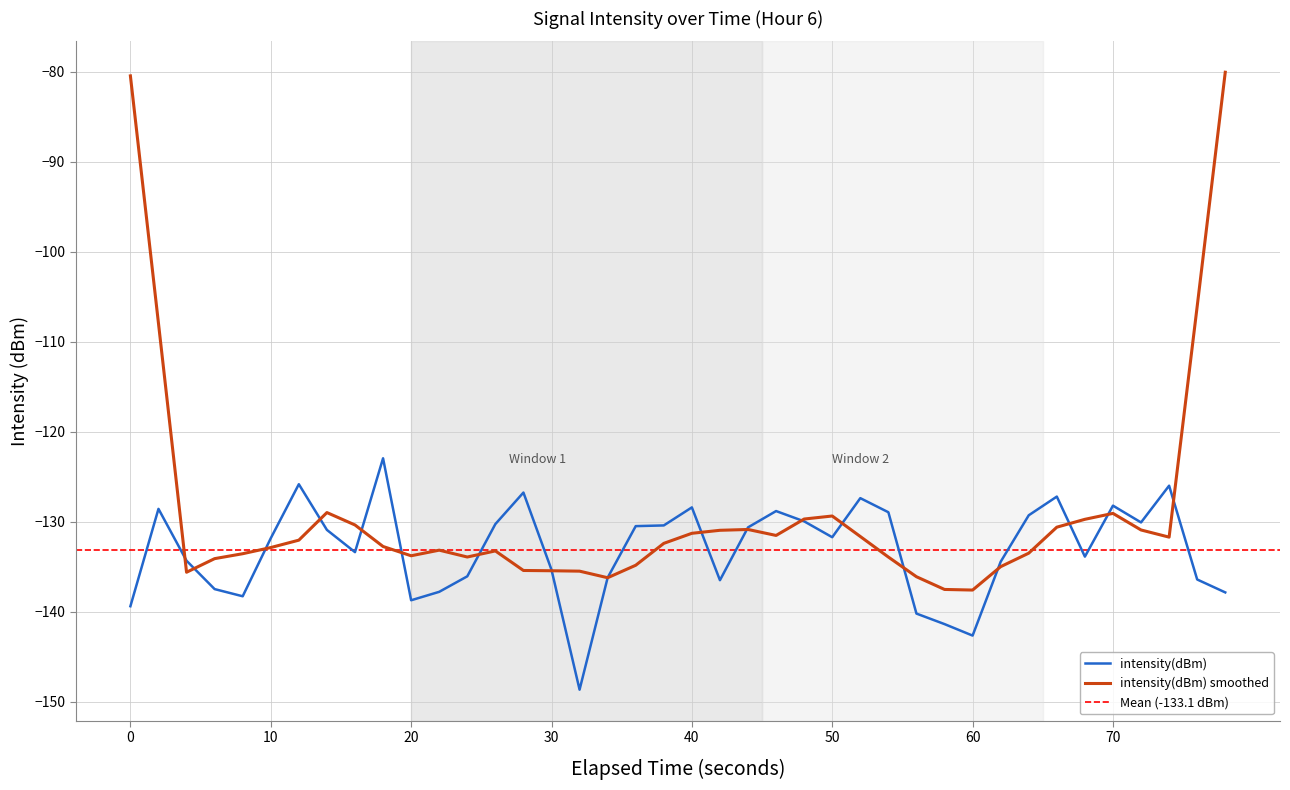

Is it true that intensity(dBm) smoothed equals -133.8 at 20?

True